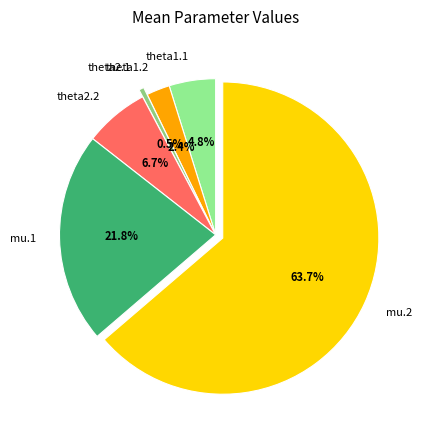

The theta1.1 slice represents 16% of the pie. True or false?

False